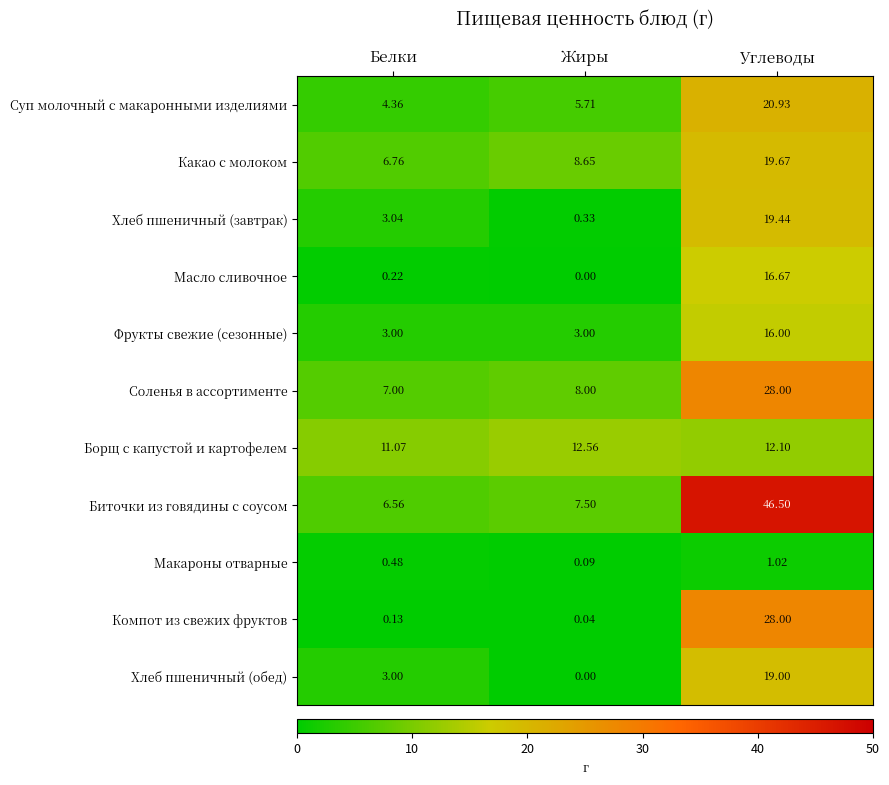

Which series has the widest spread of values?

Биточки из говядины с соусом